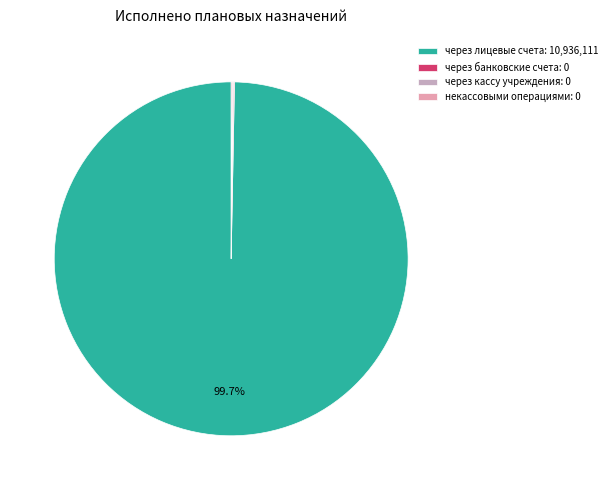

Does any single category account for the majority?

Yes